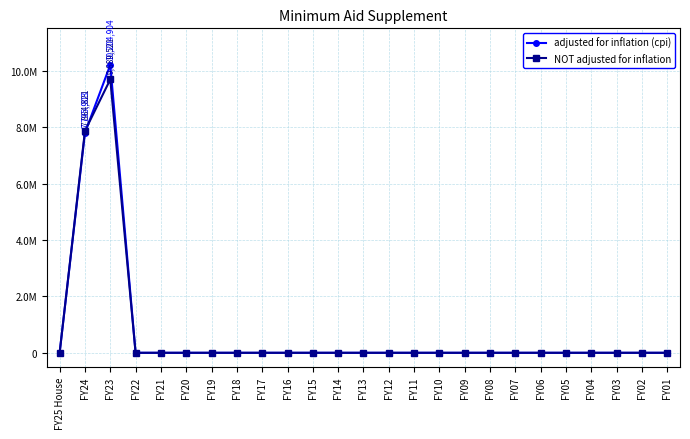

Which category has the lowest value across all series?

FY25 House